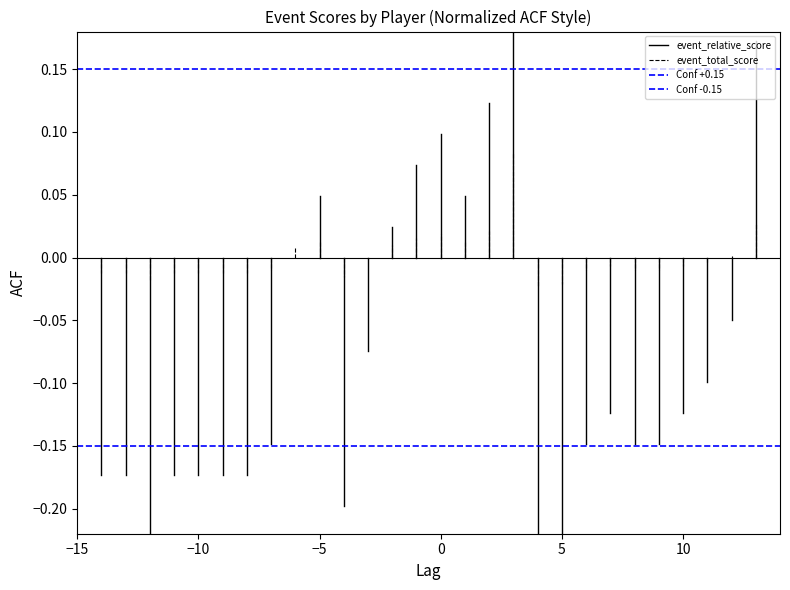

Is it true that event_relative_score equals 0.0 at −15?

True